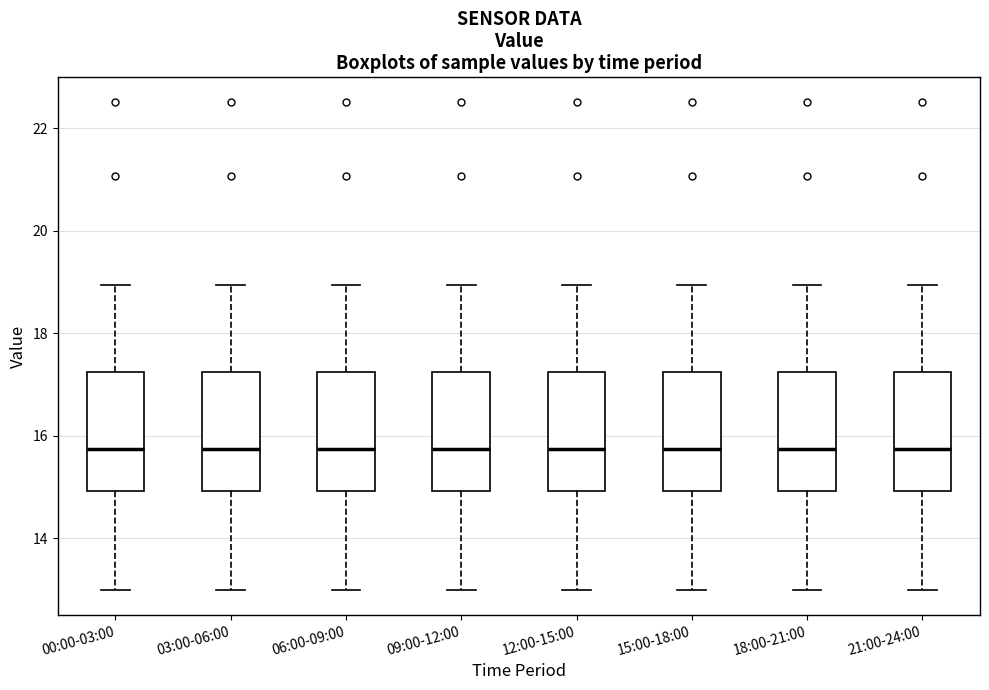

Reading left to right, read every box against the y-axis: the position of its median line, the range the box covers, and the ends of its whiskers. The values are not printed on the chart, so give them approximately, as read against the axis.

00:00-03:00: median 15.8, box 15.0 to 17.2, whiskers 13.0 to 19.0
03:00-06:00: median 15.8, box 15.0 to 17.2, whiskers 13.0 to 19.0
06:00-09:00: median 15.8, box 15.0 to 17.2, whiskers 13.0 to 19.0
09:00-12:00: median 15.8, box 15.0 to 17.2, whiskers 13.0 to 19.0
12:00-15:00: median 15.8, box 15.0 to 17.2, whiskers 13.0 to 19.0
15:00-18:00: median 15.8, box 15.0 to 17.2, whiskers 13.0 to 19.0
18:00-21:00: median 15.8, box 15.0 to 17.2, whiskers 13.0 to 19.0
21:00-24:00: median 15.8, box 15.0 to 17.2, whiskers 13.0 to 19.0